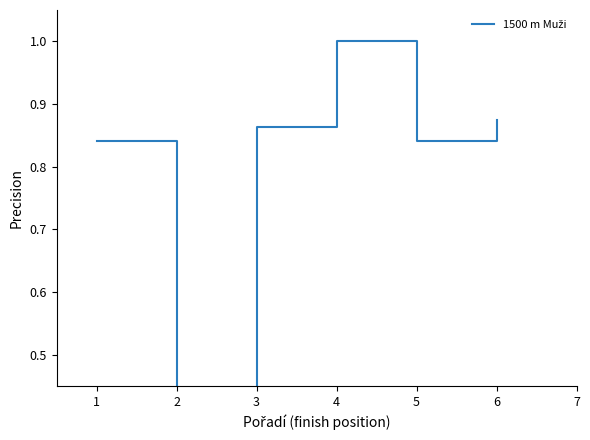

How many values exceed 0?

5